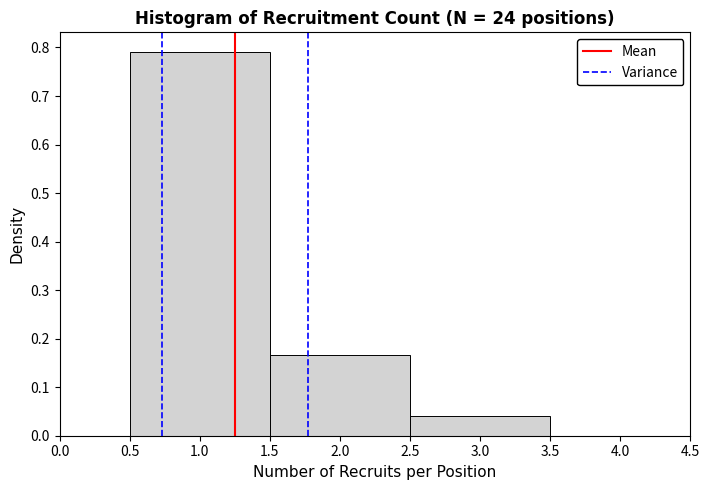

Reading left to right, transcribe this chart: for each bar, give the range it covers on the x-axis and its height. The values are not printed on the chart, so give them approximately, as read against the axis.

0.5 to 1.5: 0.79
1.5 to 2.5: 0.17
2.5 to 3.5: 0.04